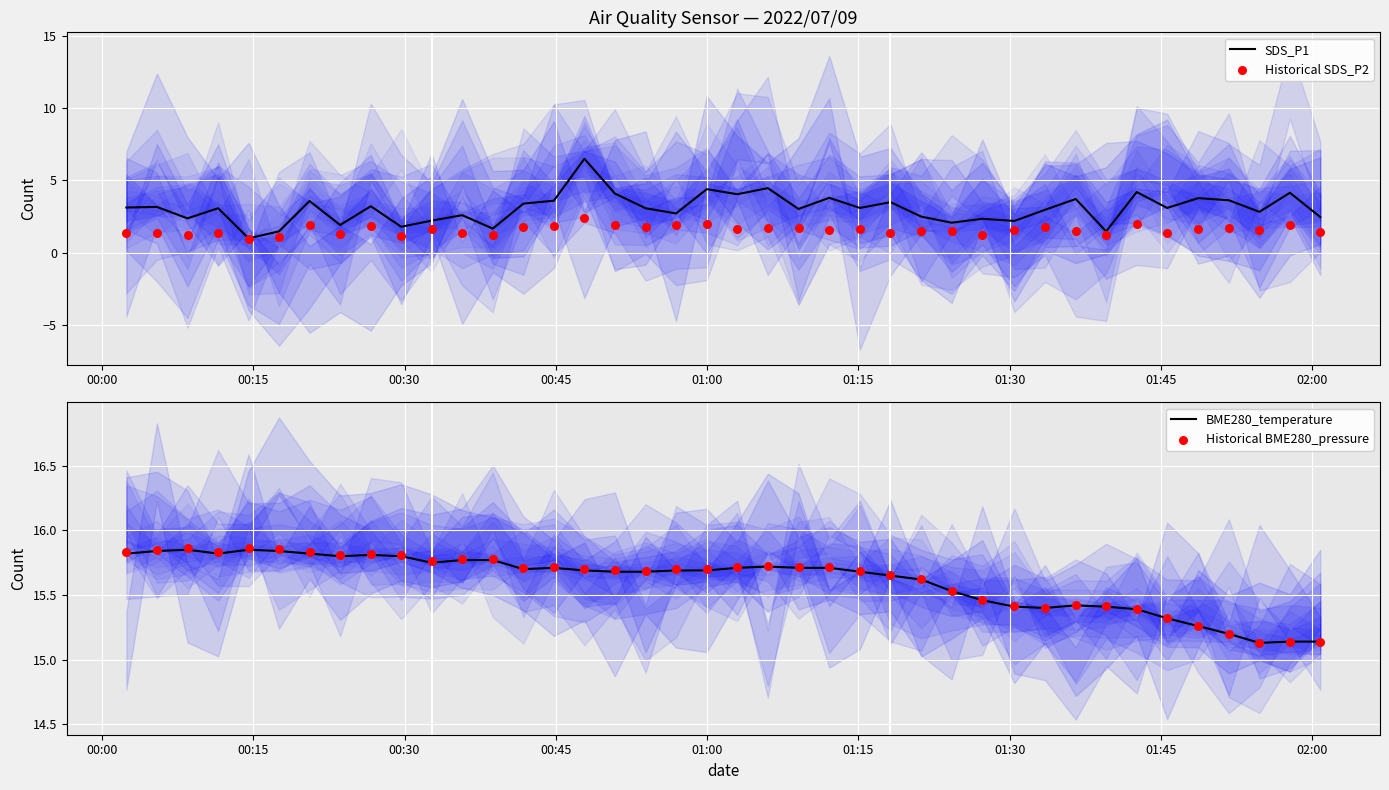

Which series reaches the maximum Y coordinate?

Historical BME280_pressure